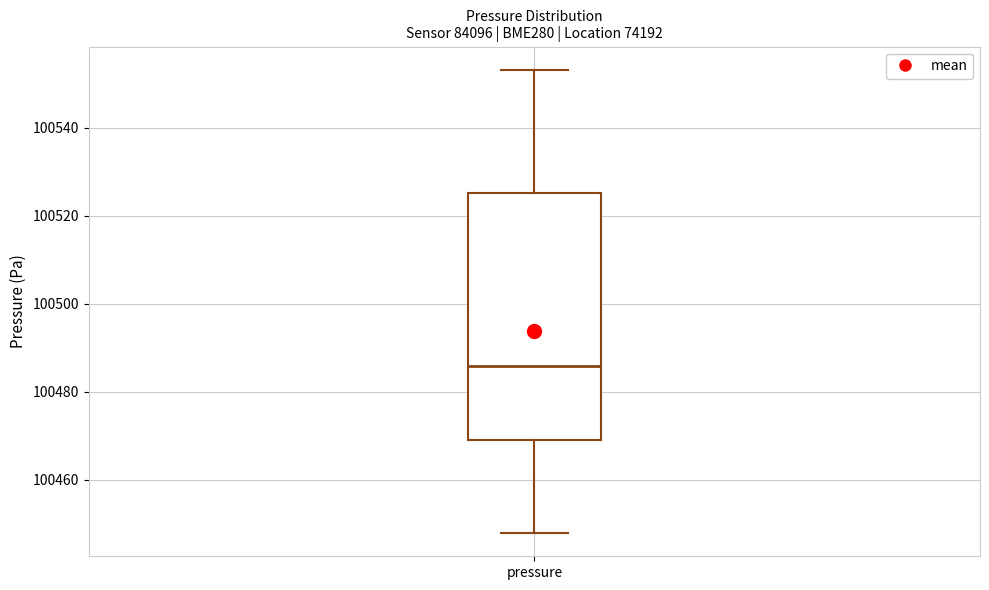

Read this box plot against the y-axis: the position of the median line, the range covered by the box, and the ends of both whiskers. The values are not printed on the chart, so give them approximately, as read against the axis.

median 100486, box 100470 to 100526, whiskers 100448 to 100554